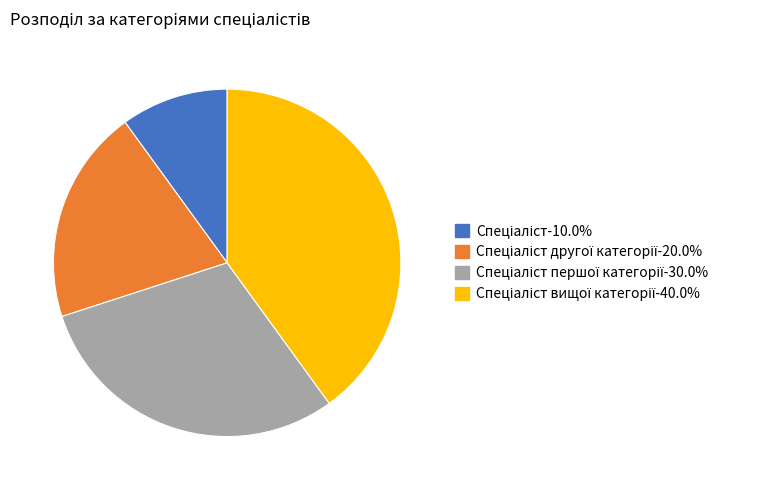

Is there a majority slice in this chart?

No